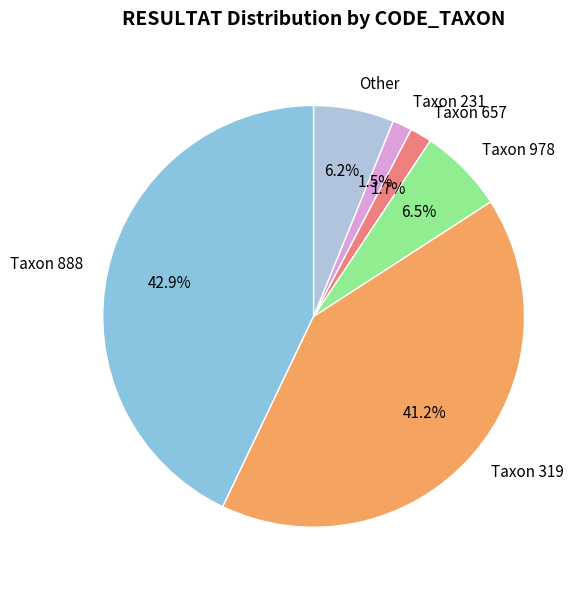

What is the largest slice in the pie chart?

Taxon 888